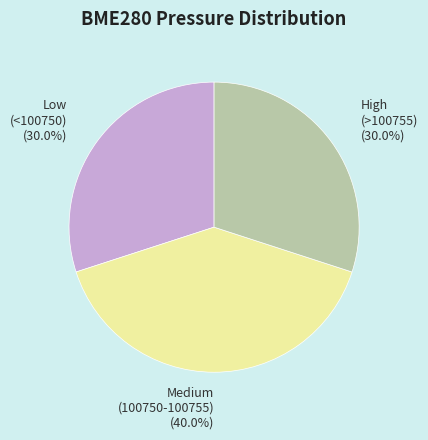

Is there any slice that represents more than half of the pie?

No